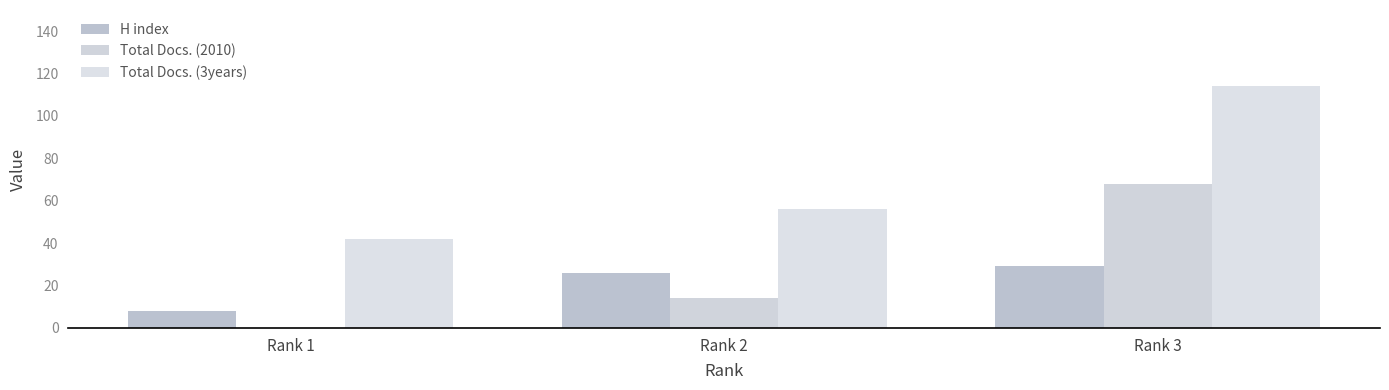

Reading right to left, transcribe all the data shown in this chart.

H index: 29	26	8
Total Docs. (2010): 68	14	0
Total Docs. (3years): 114	56	42